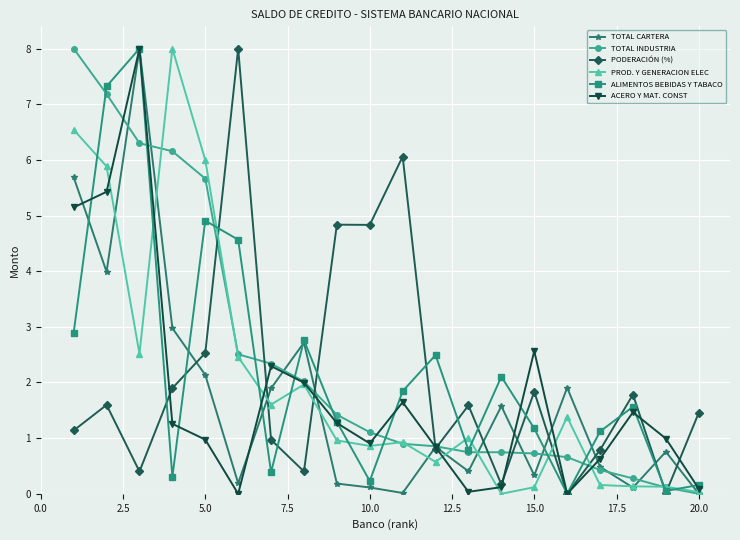

True or false: PODERACIÓN (%) has more than 2 interior local peaks.

True